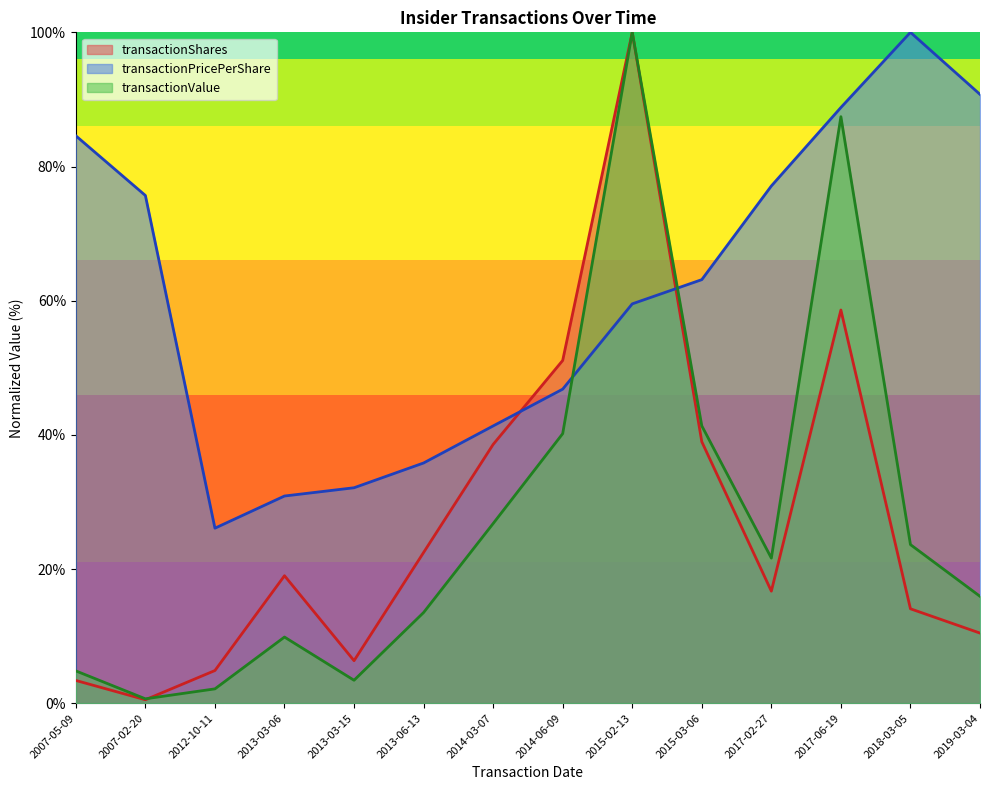

At which label does transactionShares reach its minimum?

2007-02-20